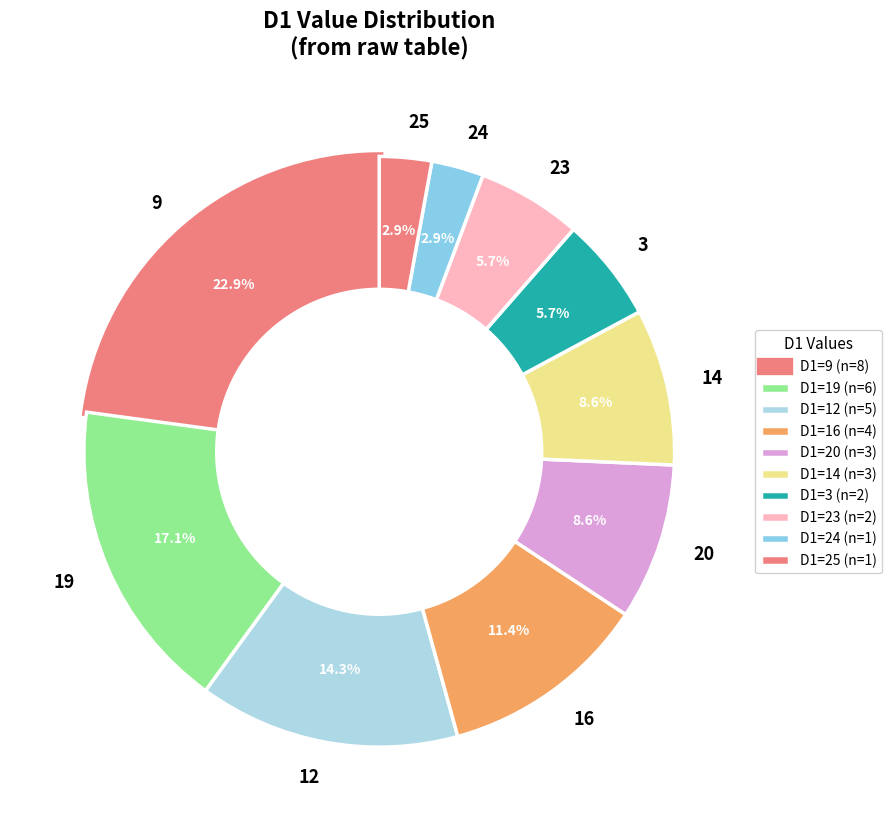

Approximately how many times larger is the value at 19 compared to 12?

1.2